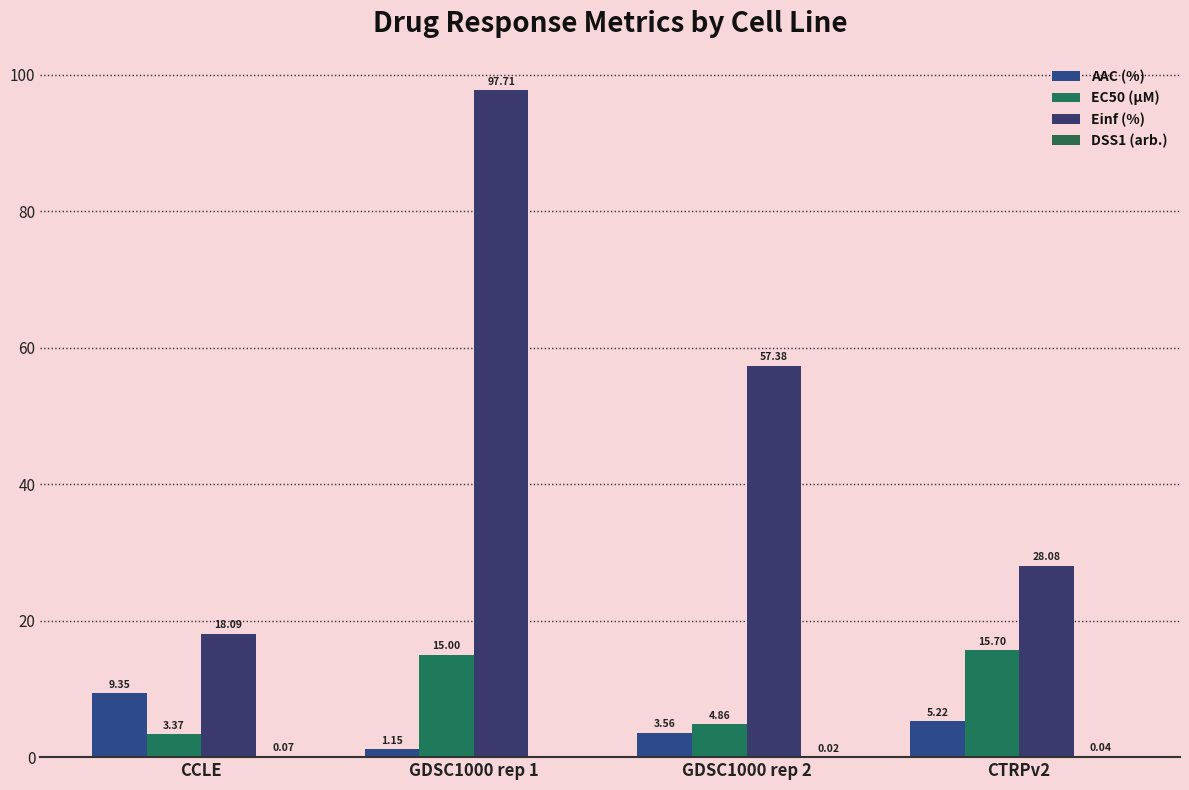

Are the bars grouped side by side (vs. stacked)?

Yes